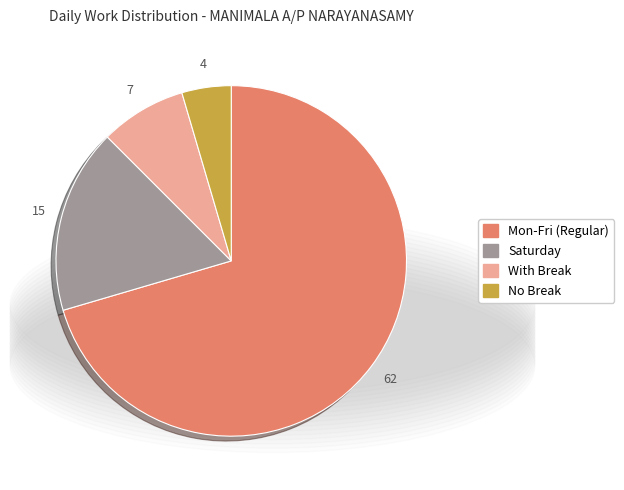

Count the number of slices in the pie.

4